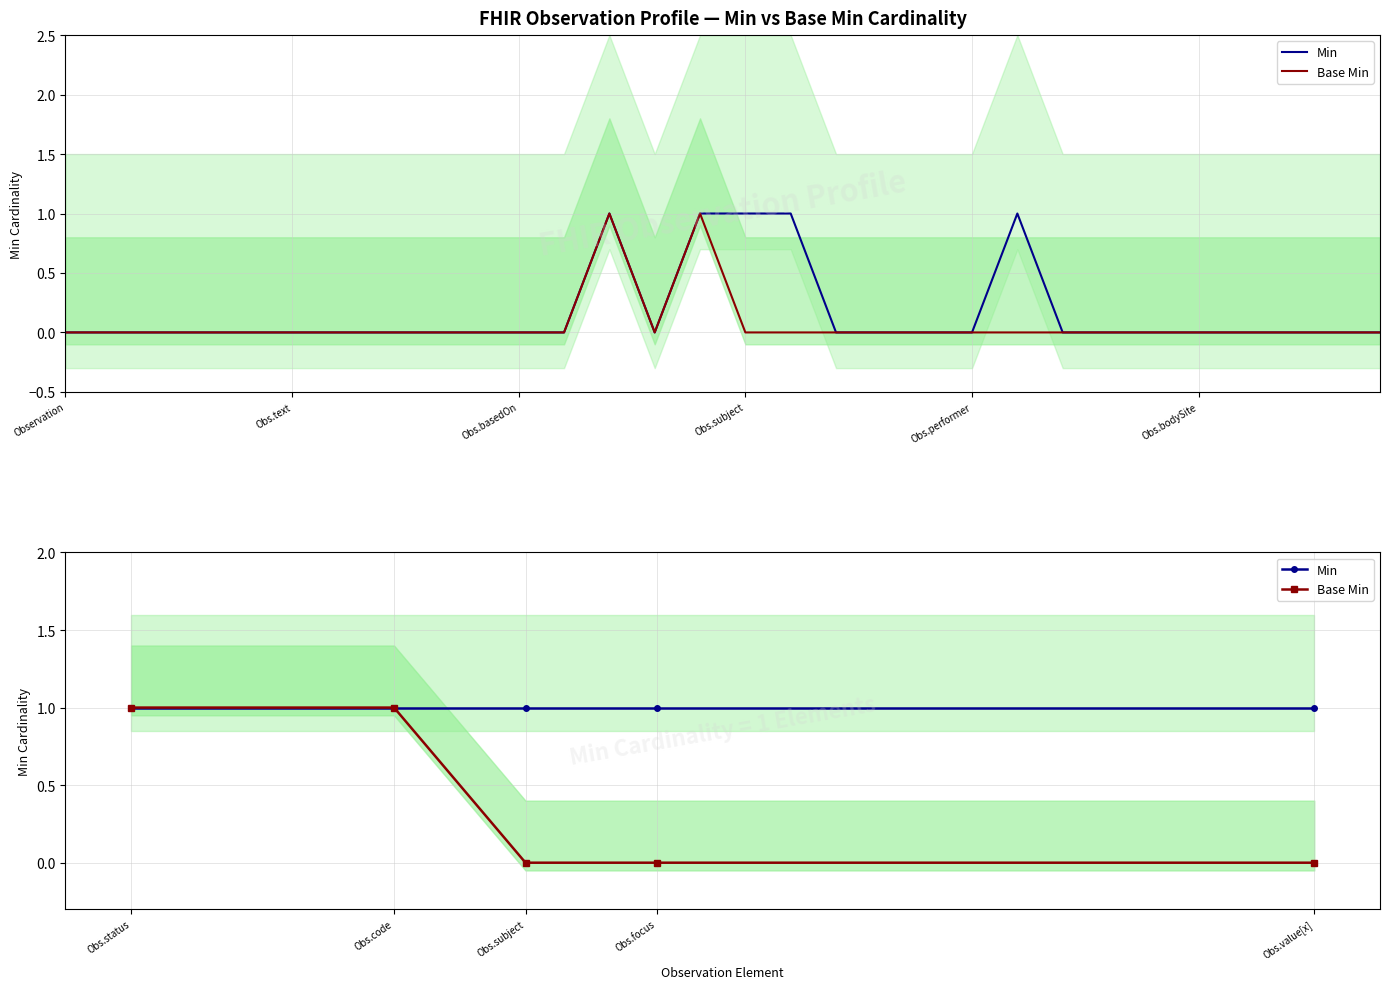

What position from the left is Obs.code?

2